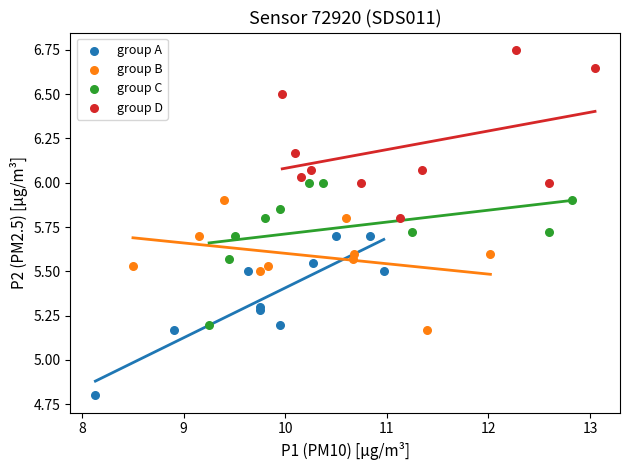

What are all the series names shown in the legend?

group A, group B, group C, group D